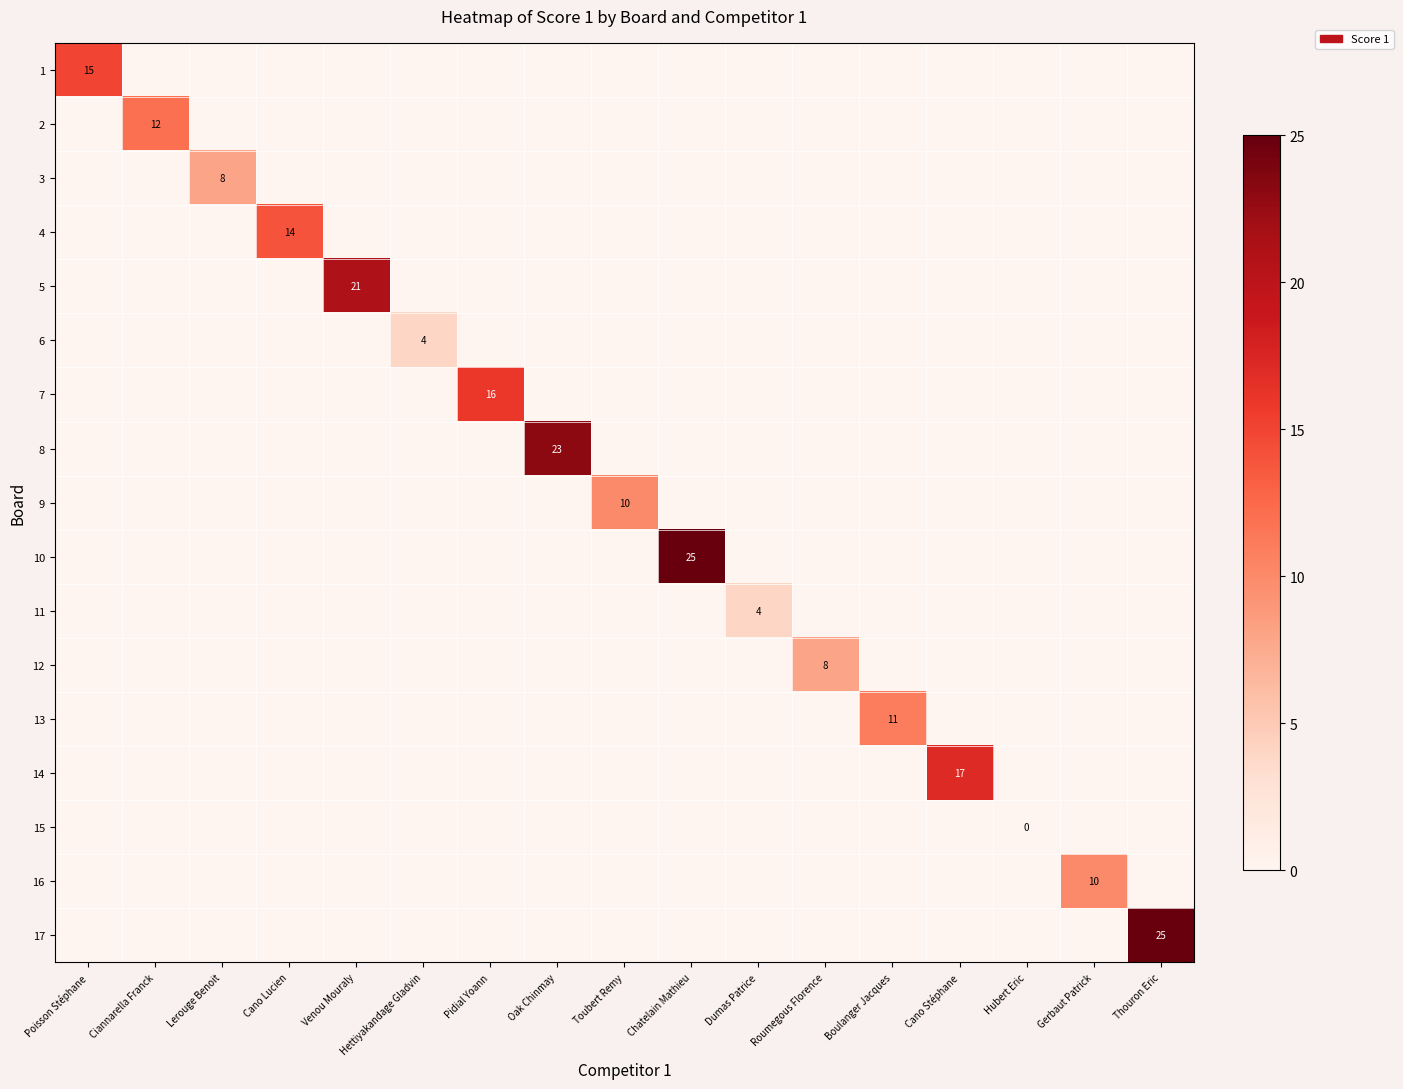

At which category is the sum across all series the highest?

Chatelain Mathieu